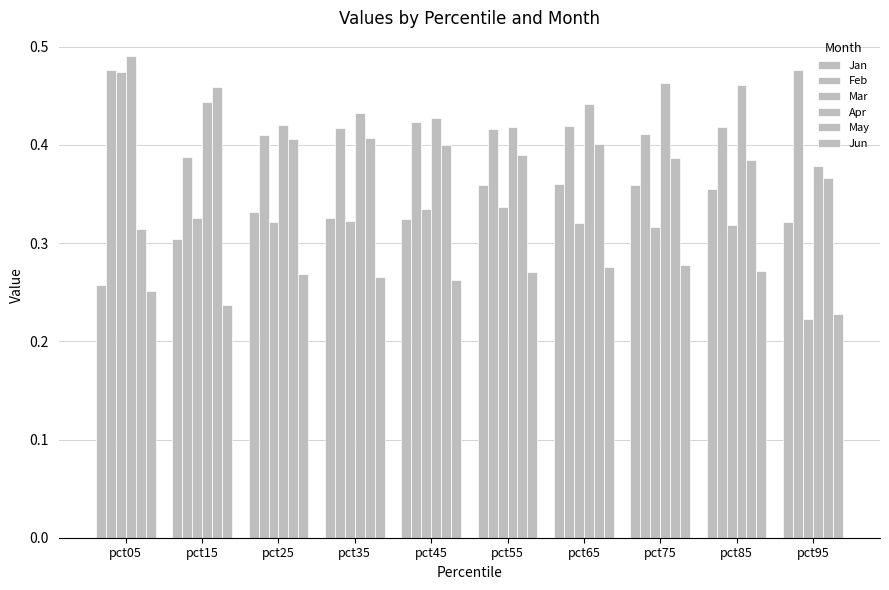

Where is Mar nearest to the value 0?

pct95